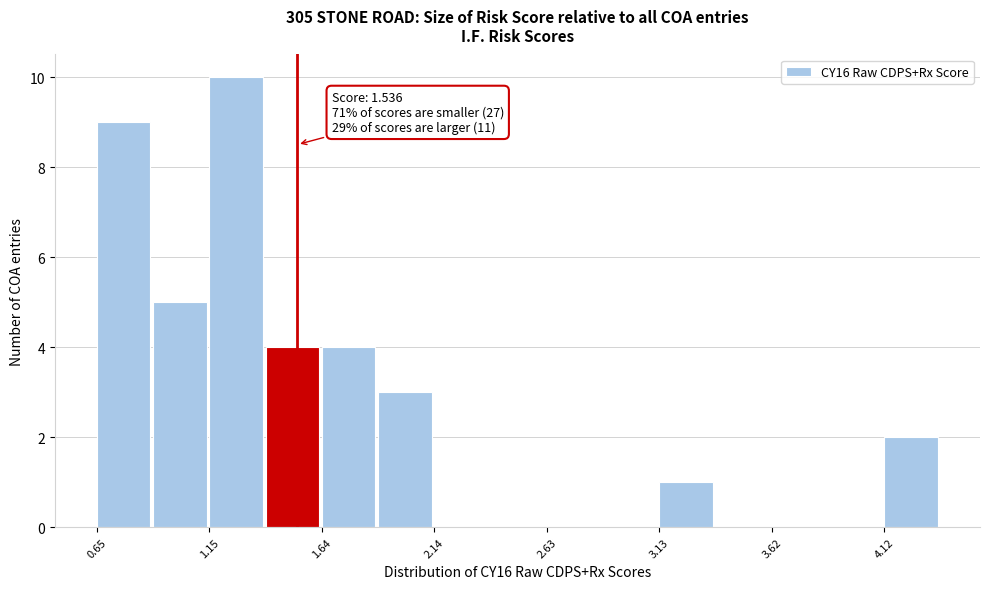

Over which range of the x-axis is the bar tallest?

1.15 to 1.40